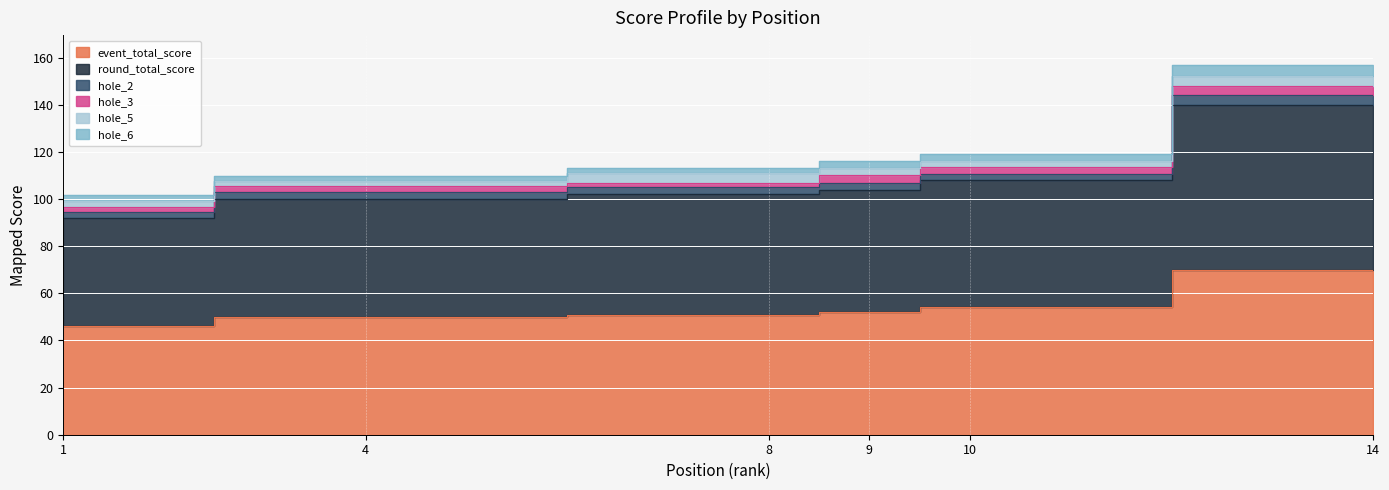

Read the hole_2 value at 1.

2